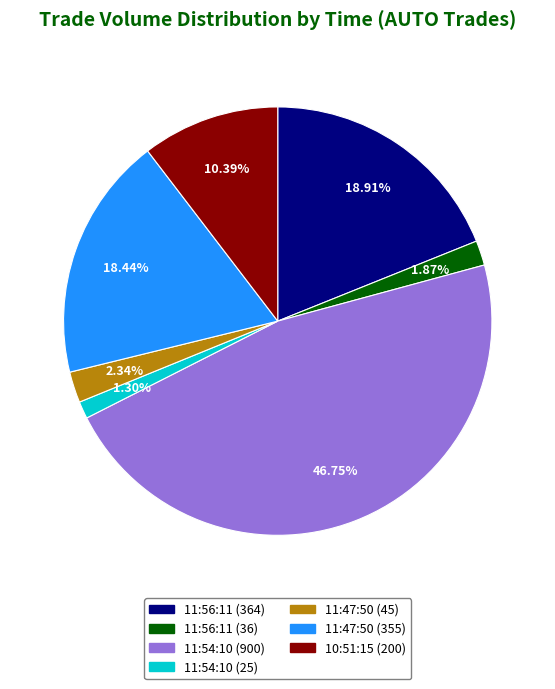

Is there any slice that represents more than half of the pie?

No